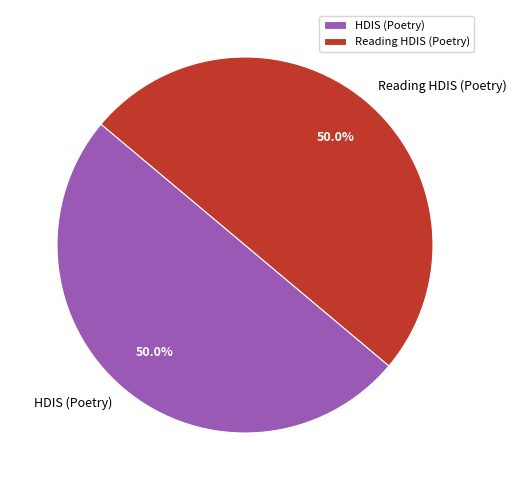

What portion of the pie excludes Reading HDIS (Poetry)?

50.0%